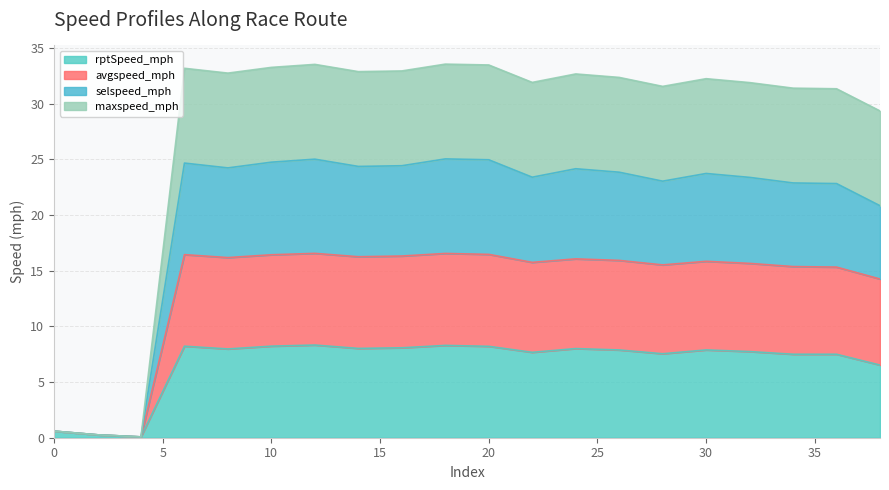

Is it true that rptSpeed_mph equals 8.2 at 10?

True